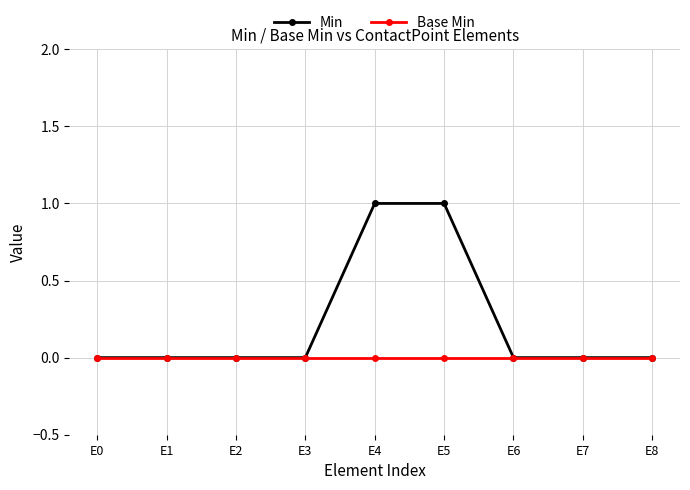

Is it true that Min equals 0 at E5?

False